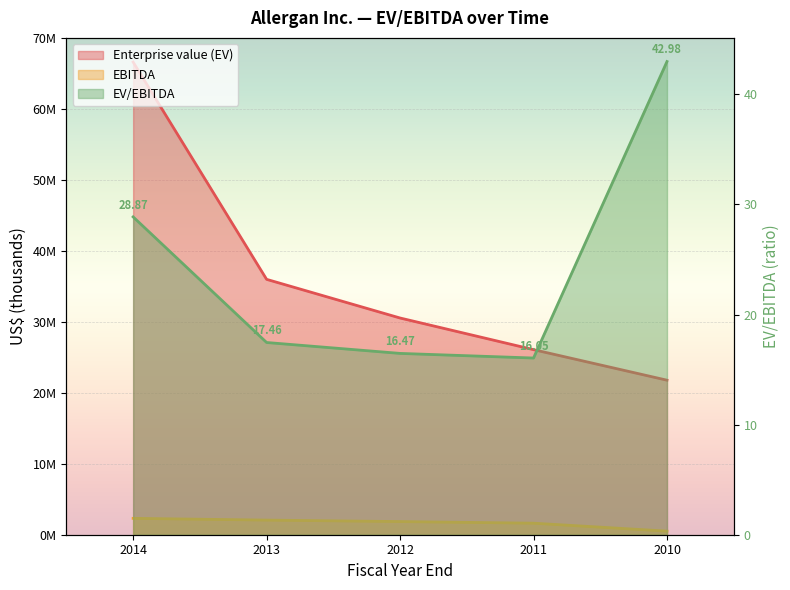

List the labels in order of EV/EBITDA value, smallest first.

2011, 2012, 2013, 2014, 2010